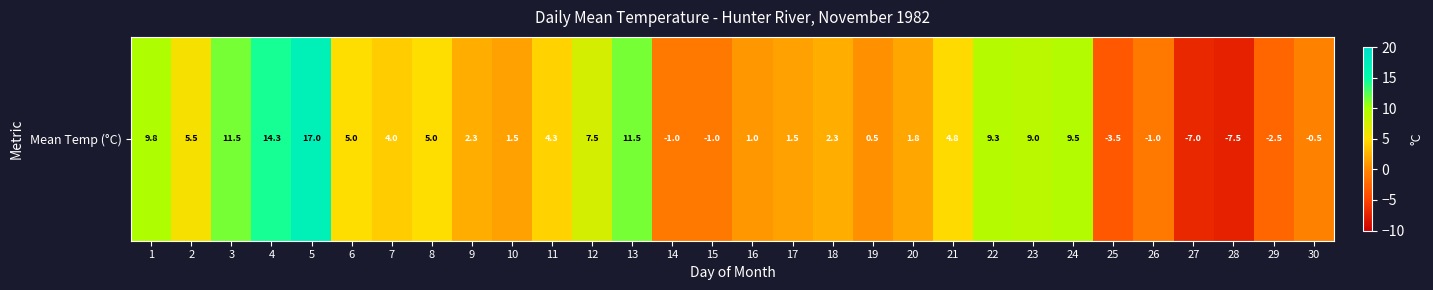

How many categories are shown in the chart?

30